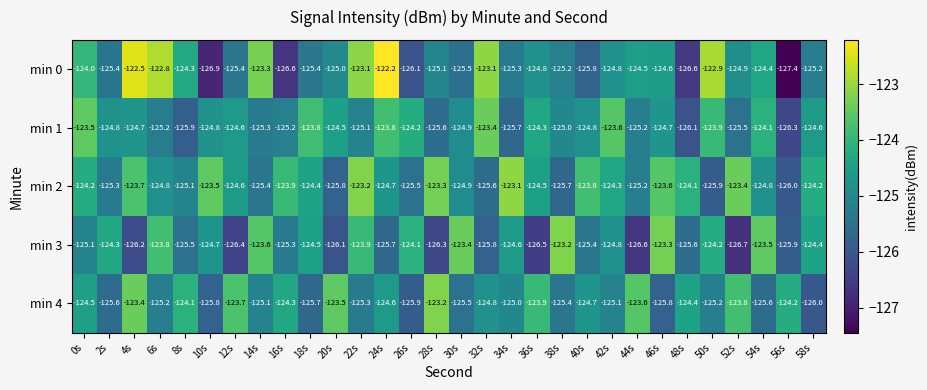

Is it true that min 4 equals -198.7 at 34s?

False